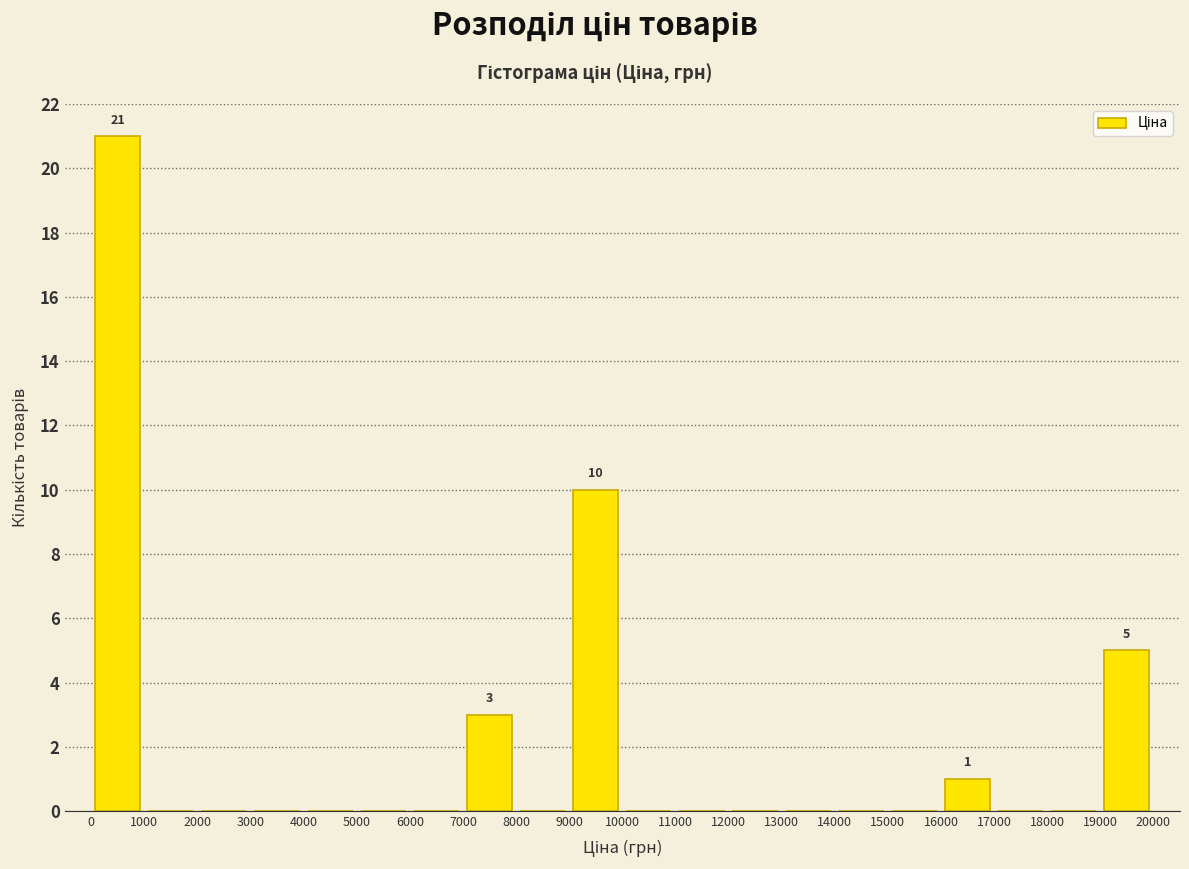

Which range on the x-axis has the tallest bar?

0 to 1000